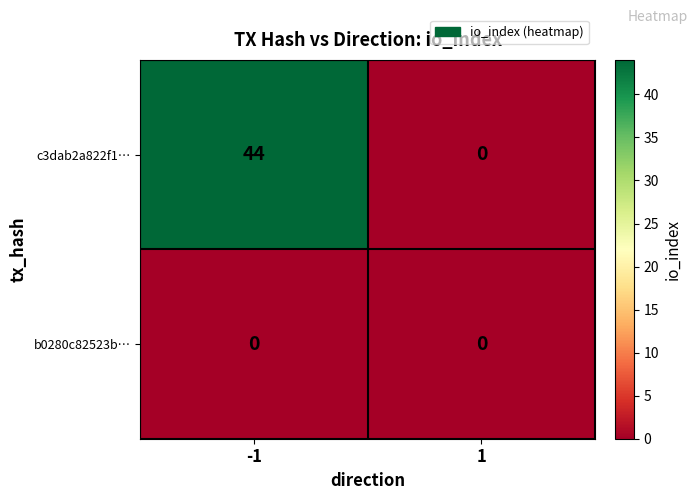

At which category is the sum across all series the highest?

-1